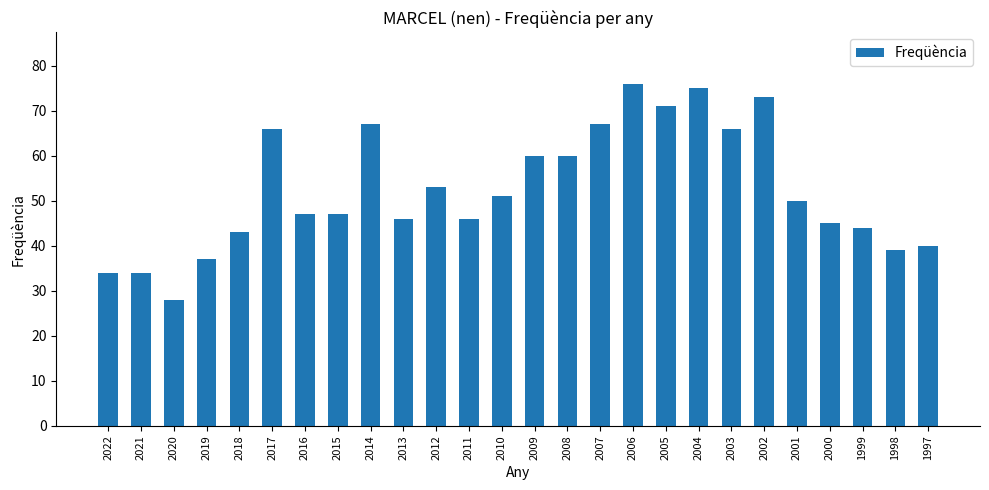

What is the difference between the maximum and minimum values?

48